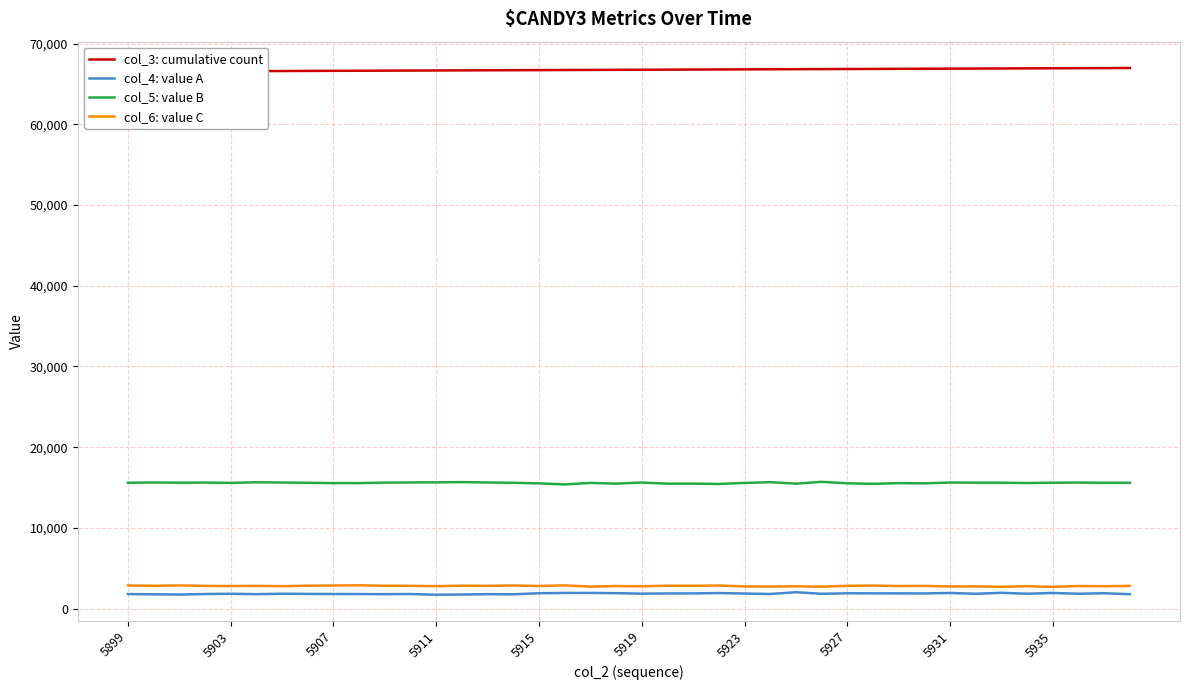

Is this an area chart (filled region under the line)?

No